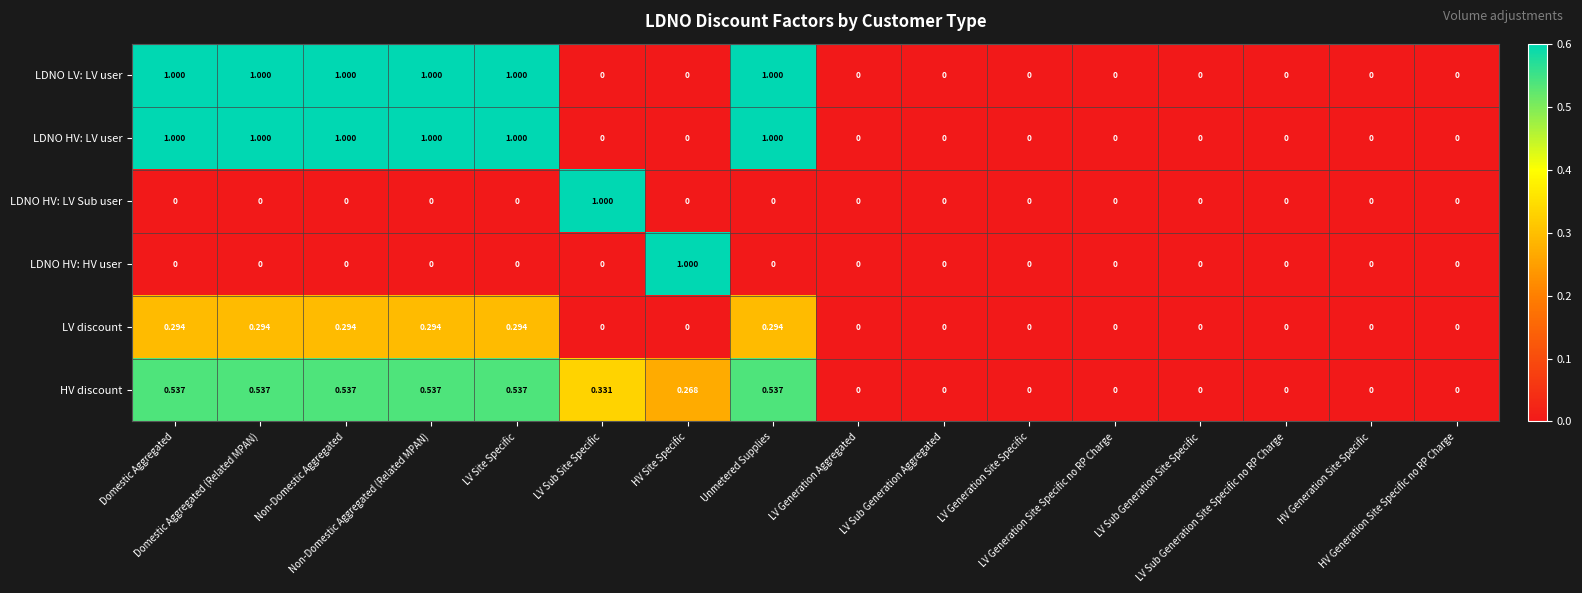

How many categories are shown in the chart?

16